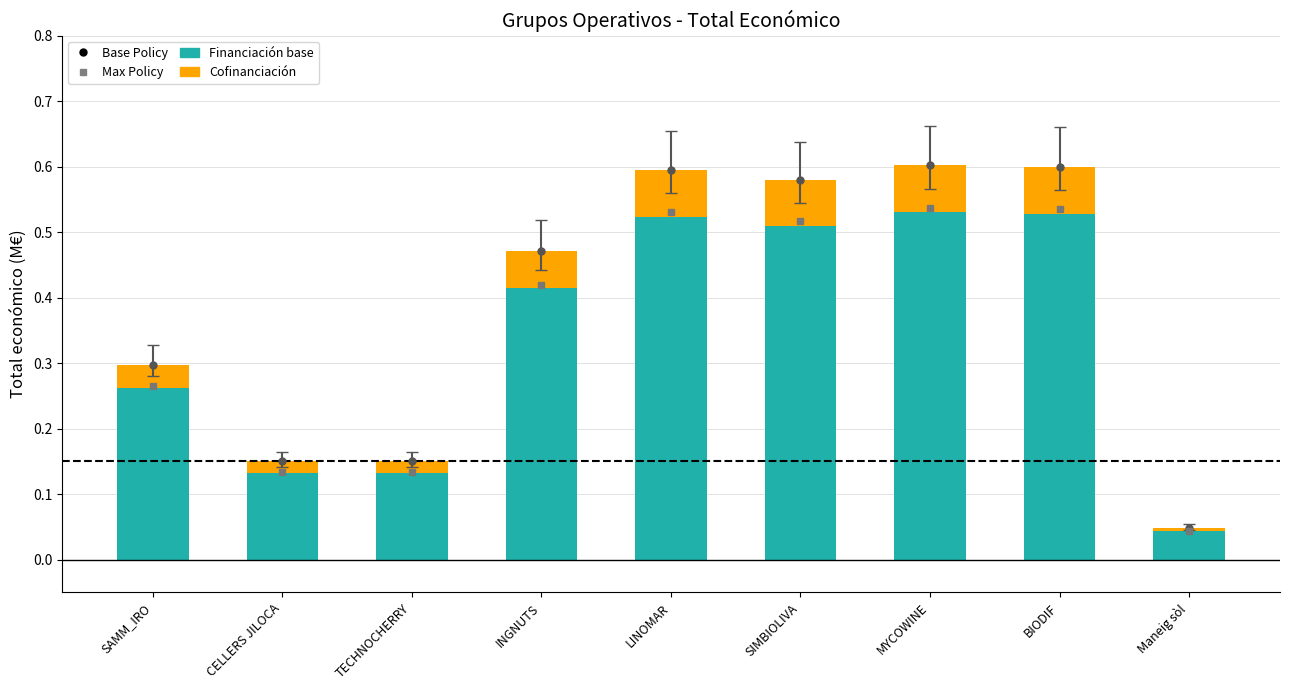

Which category has the lowest value in the Financiación base series?

Maneig sòl